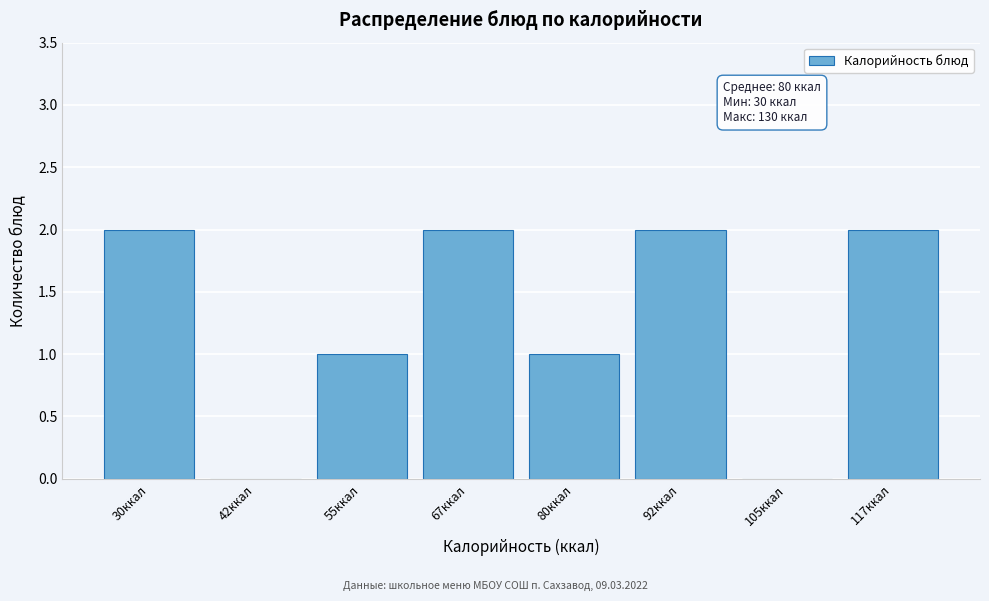

Reading left to right, what are all the values shown in this chart?

30ккал=2	42ккал=0	55ккал=1	67ккал=2	80ккал=1	92ккал=2	105ккал=0	117ккал=2